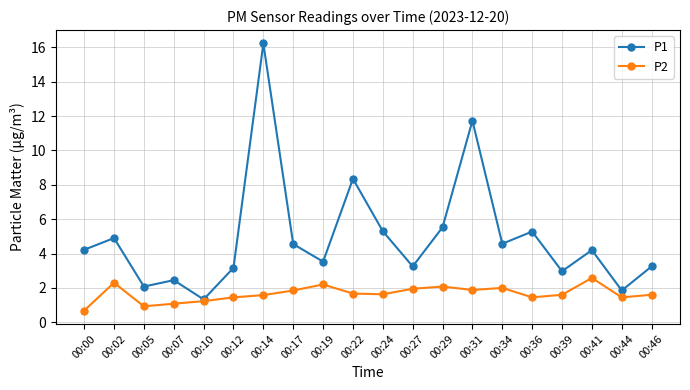

True or false: P1 has more than 1 points higher than both neighbors.

True